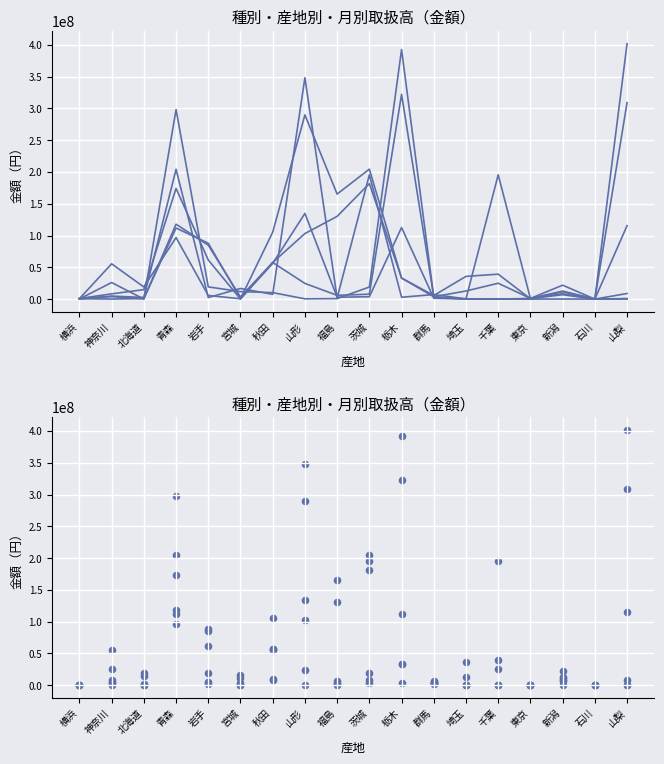

At which category is the sum across all series the highest?

青森